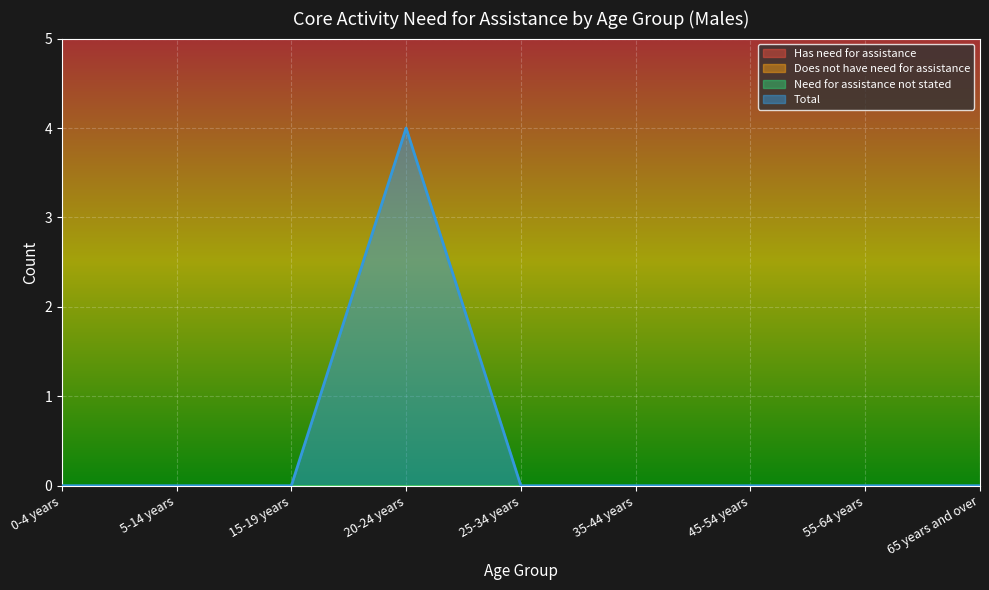

Rank the series at 20-24 years from highest to lowest value.

Total, Has need for assistance, Does not have need for assistance, Need for assistance not stated